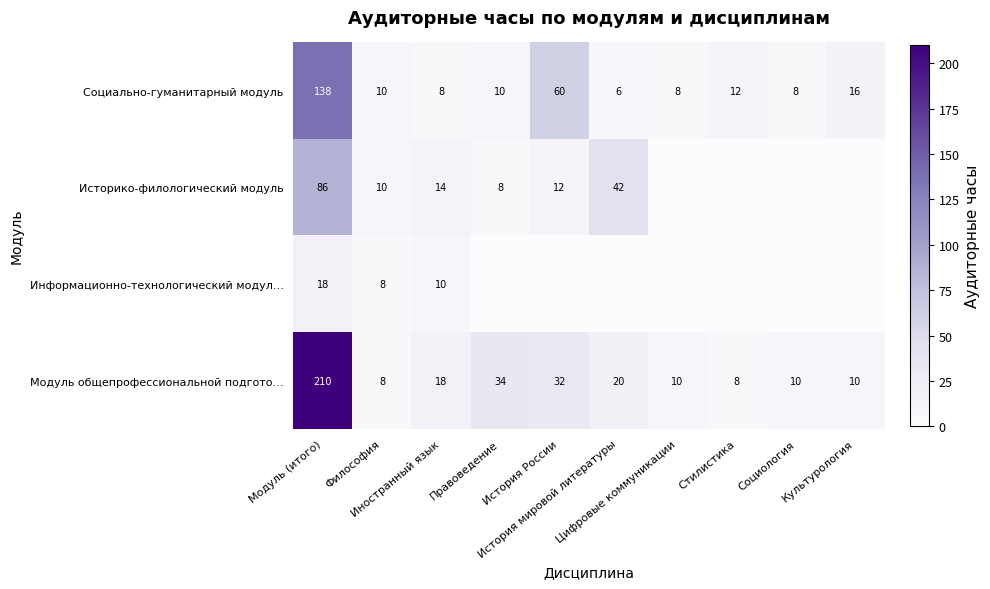

What is the greatest value displayed?

210